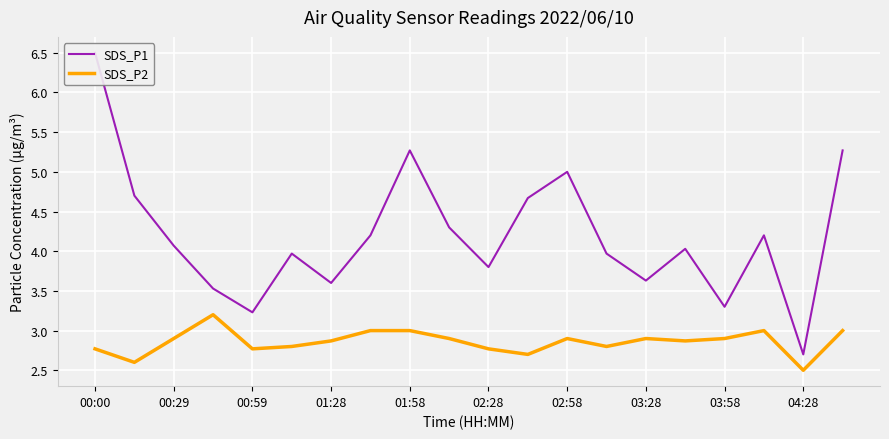

Is it true that SDS_P2 equals 1.5 at 00:00?

False